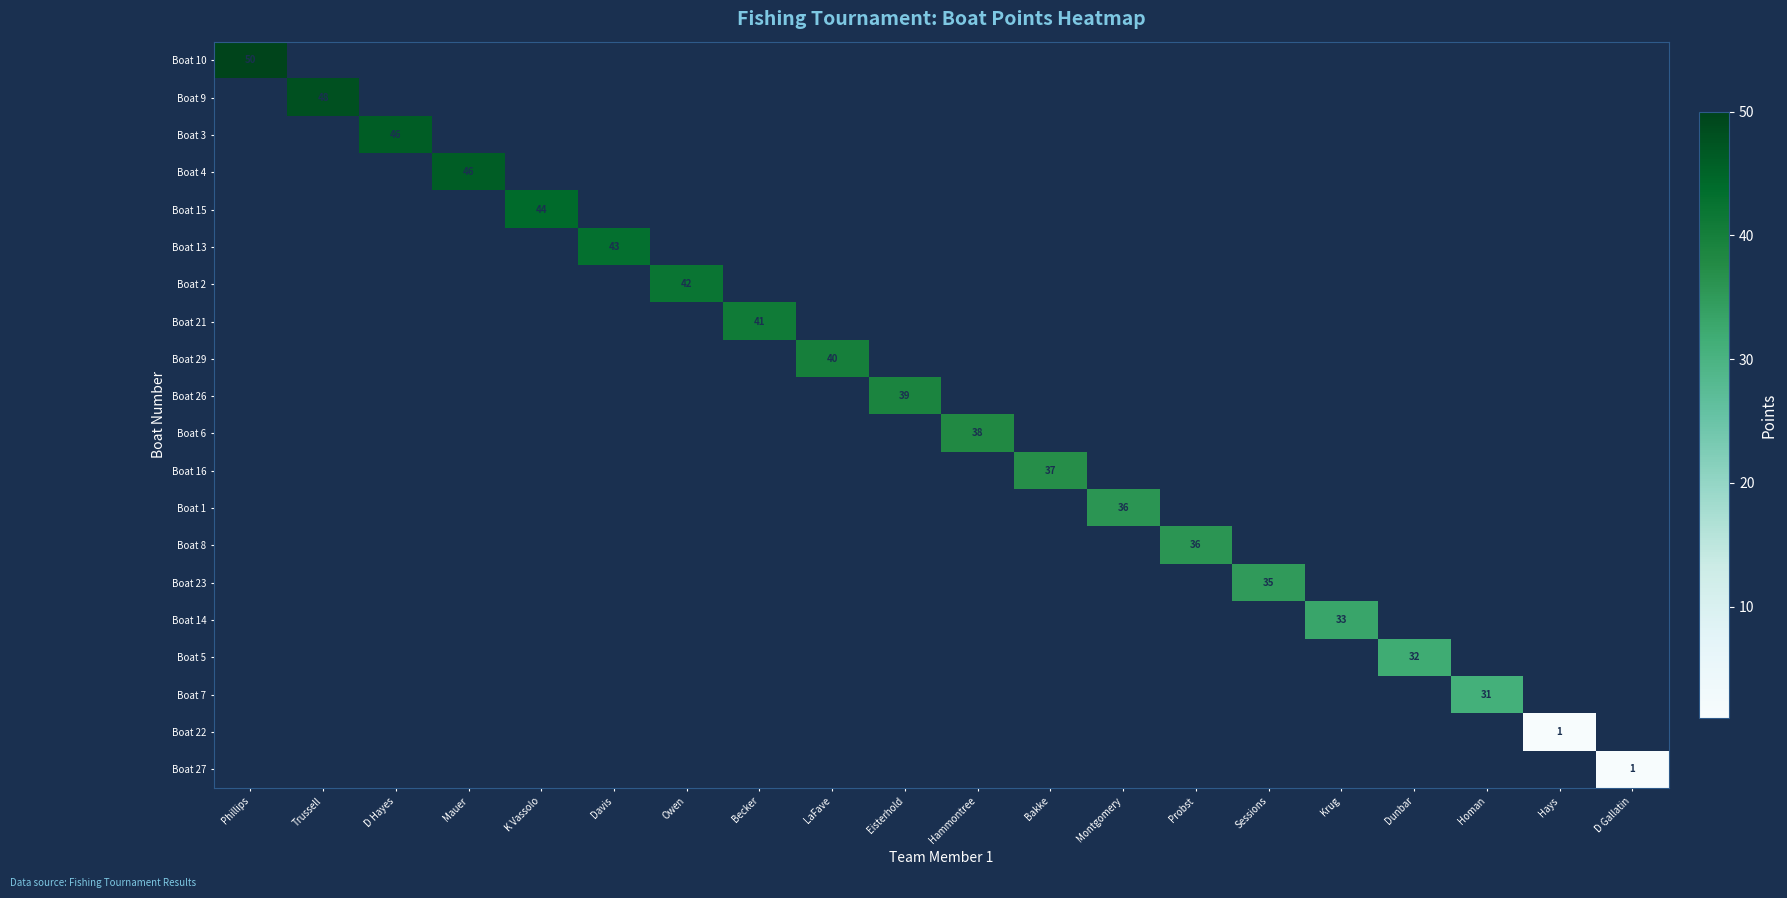

At how many categories does at least one series exceed 32?

16